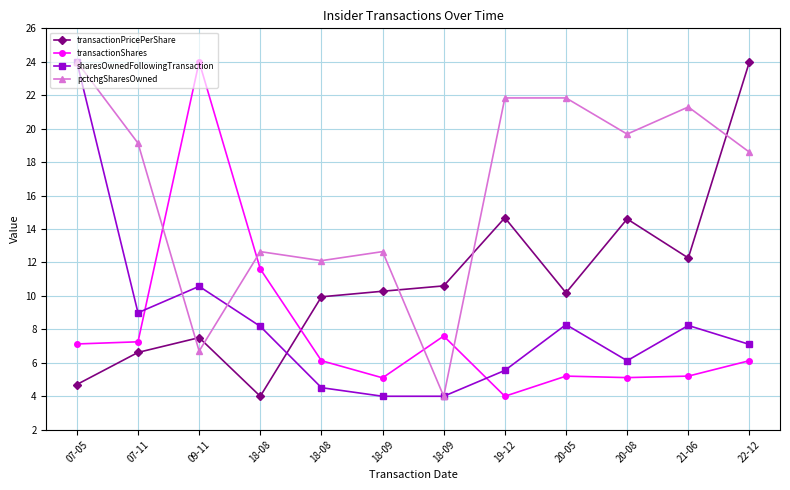

At which category does transactionPricePerShare reach its first local valley?

18-08